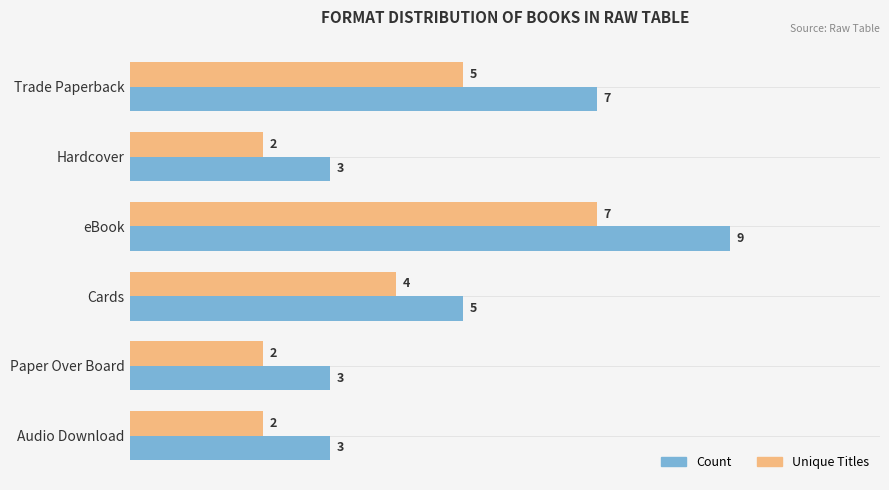

At how many categories does at least one series exceed 8?

1